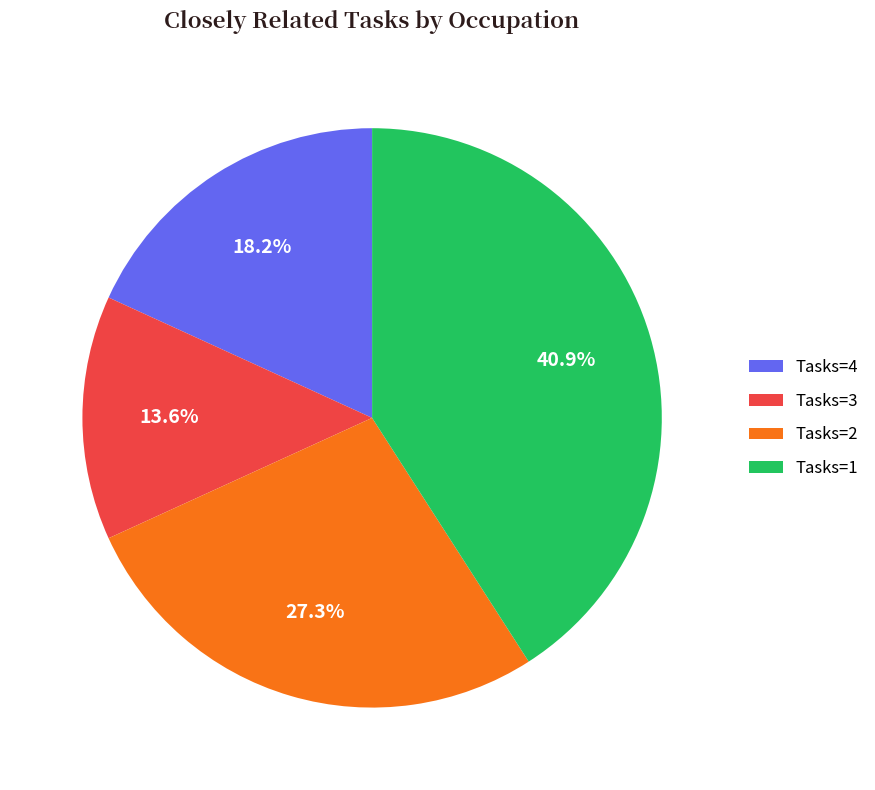

How many slices are in this pie chart?

4